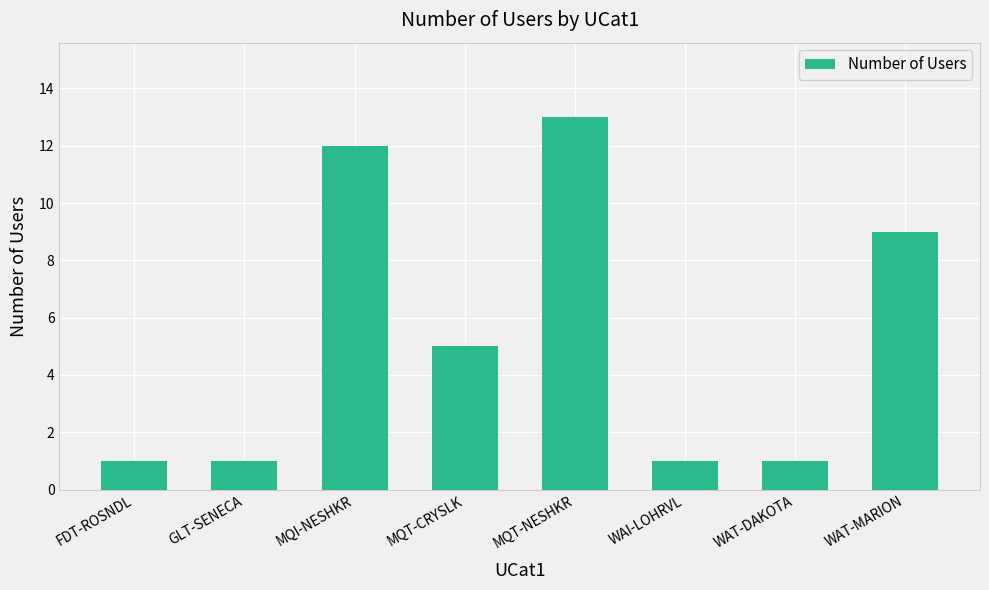

Does the chart contain any negative values?

No